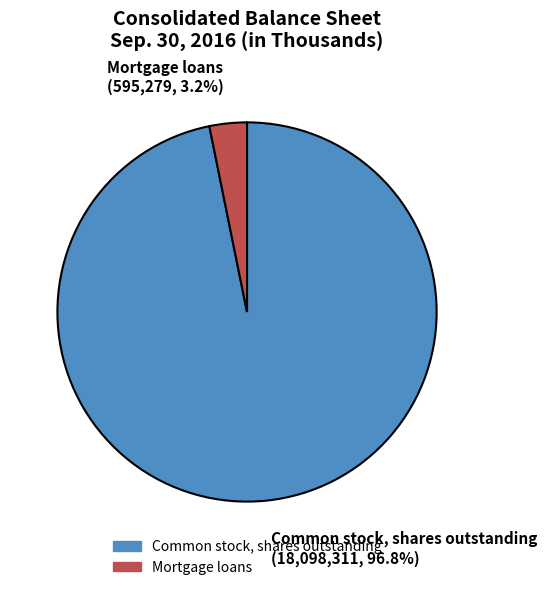

How many slices are in this pie chart?

2